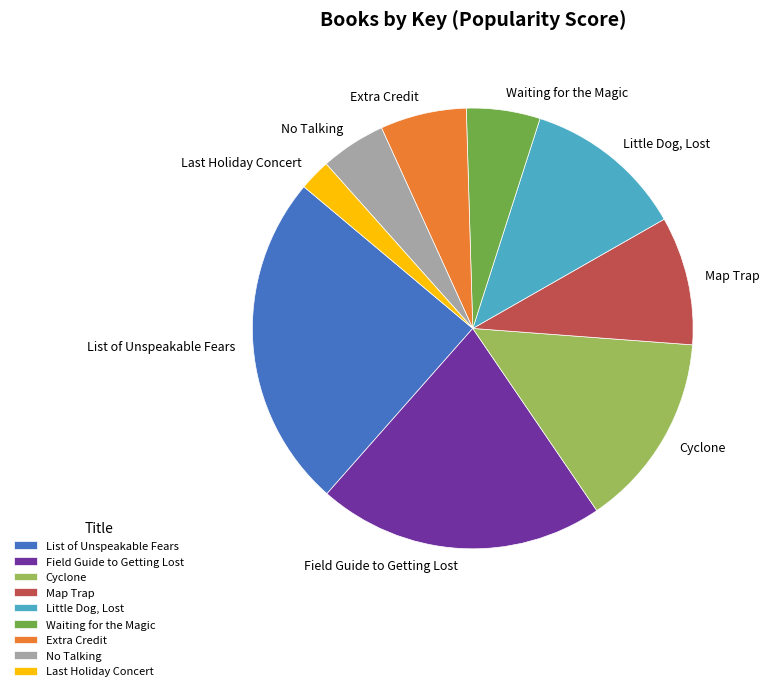

Which slice is the smallest?

Last Holiday Concert